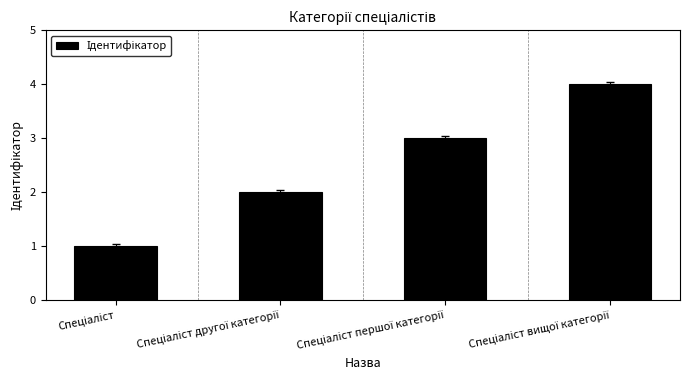

What is the difference between the maximum and minimum values?

3